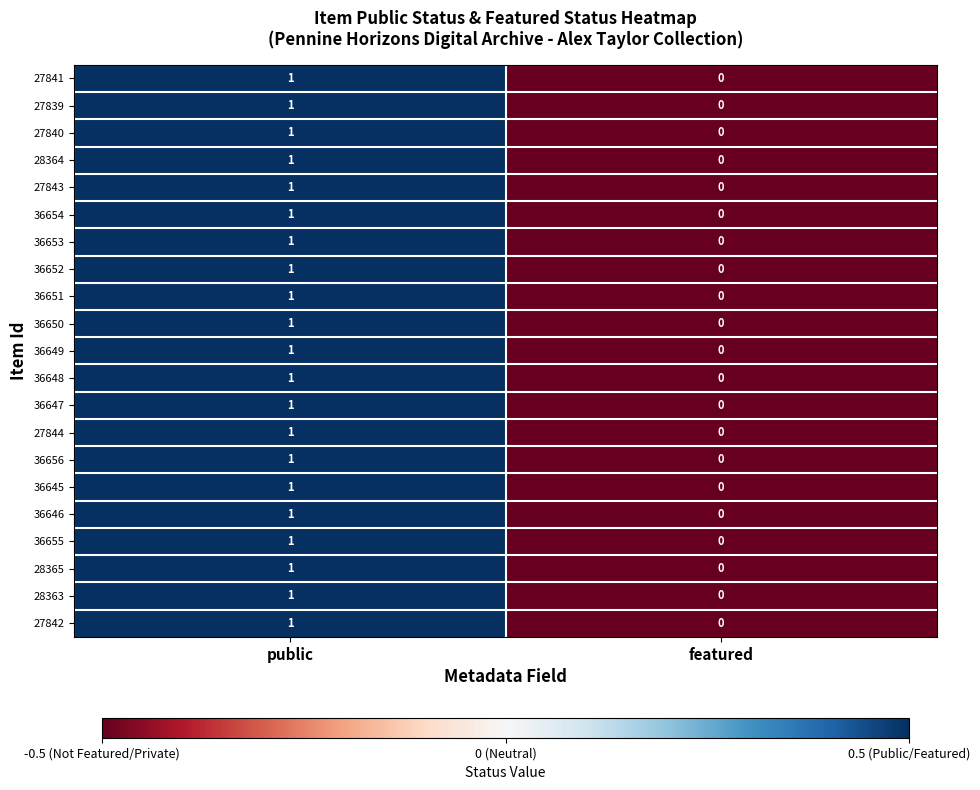

At which category is the sum across all series the highest?

public